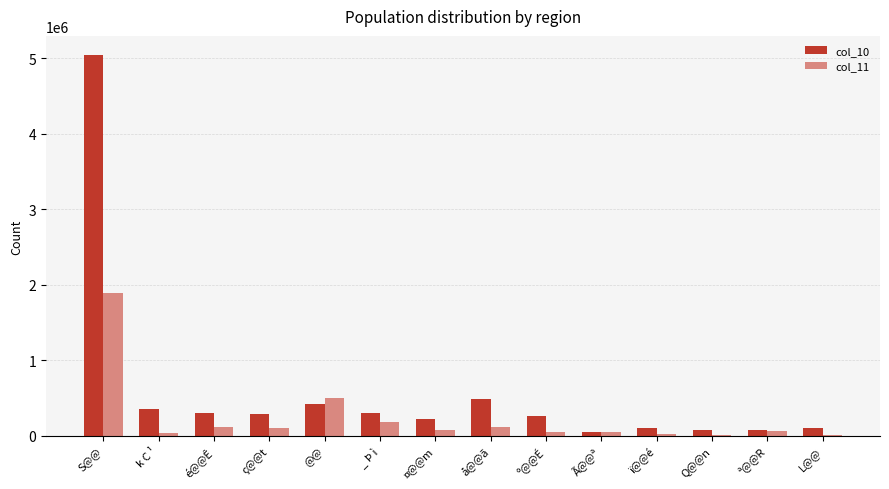

Is the value of col_11 at L@@ greater than the value of col_10 at ª@@R?

No